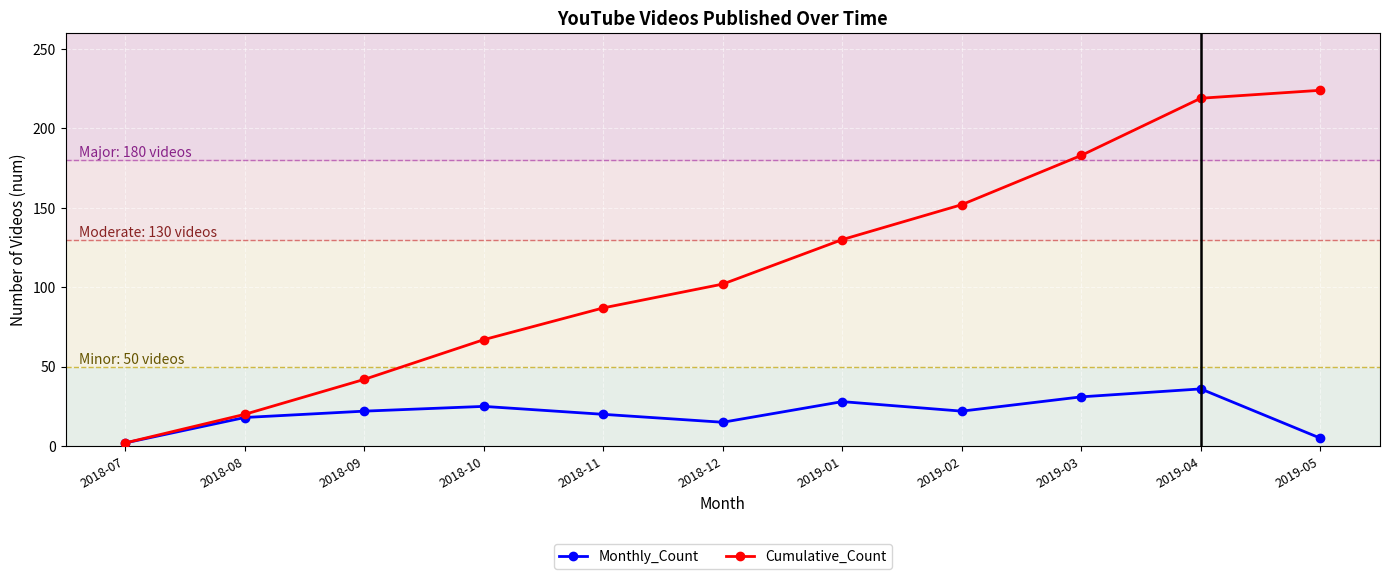

What is the sum of all Monthly_Count values?

224